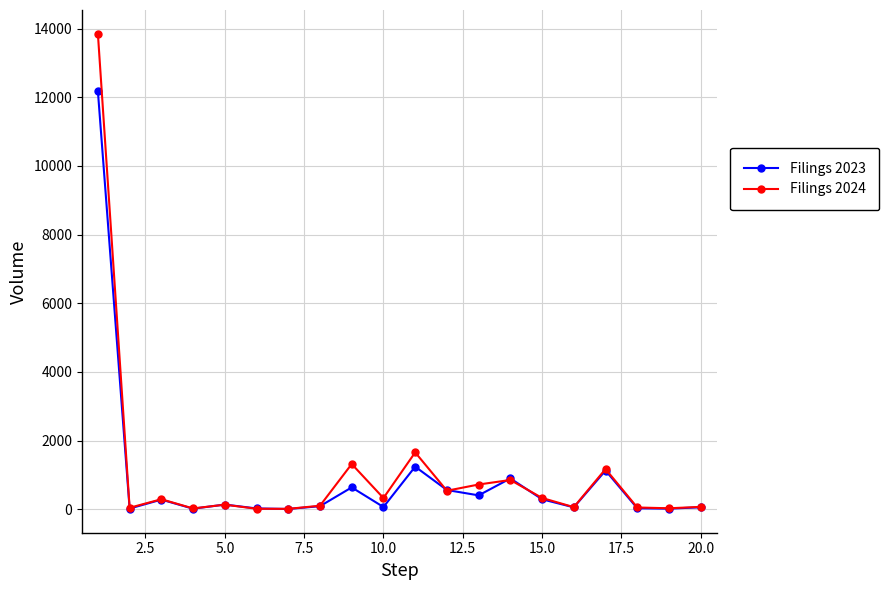

True or false: Filings 2024 has more than 2 interior local peaks.

True